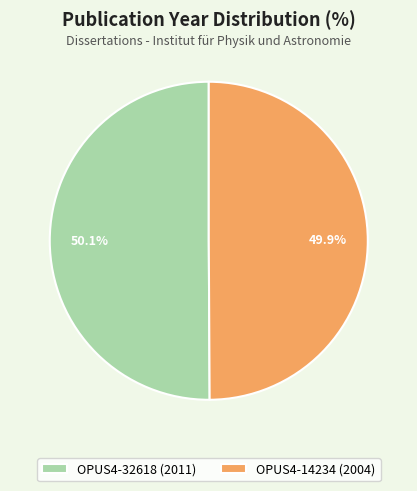

Combined, do OPUS4-14234 (2004) and OPUS4-32618 (2011) account for over 50%?

Yes